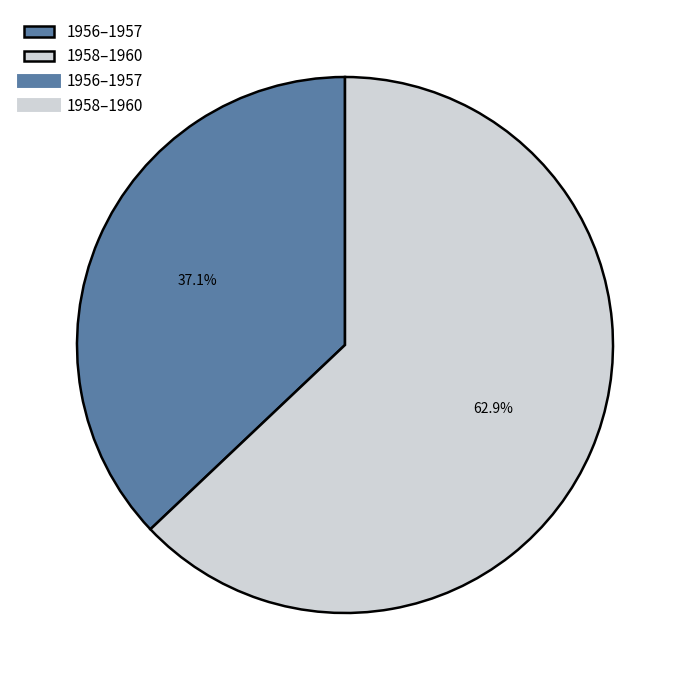

Is there a majority slice in this chart?

Yes